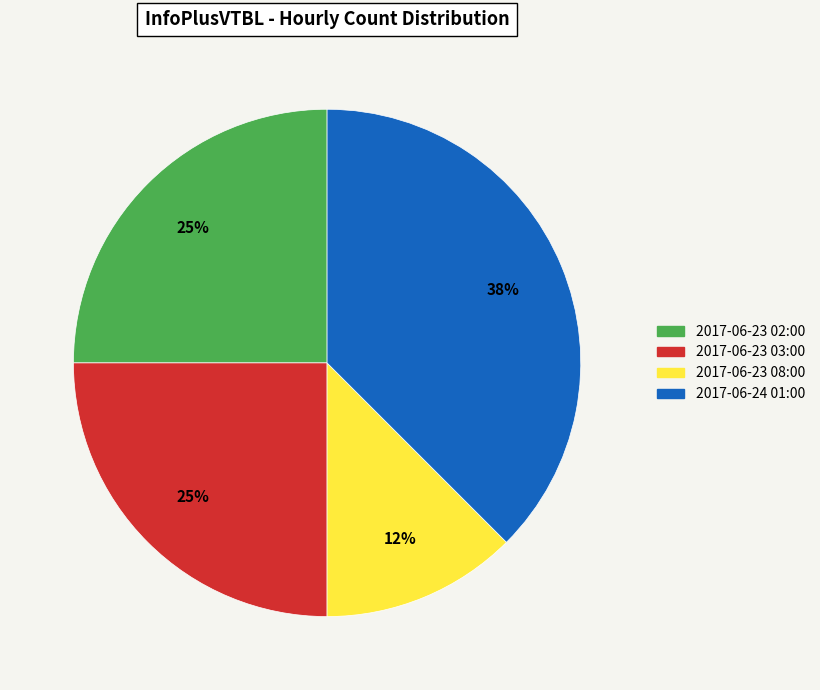

Which has a higher value, 2017-06-24 01:00 or 2017-06-23 02:00?

2017-06-24 01:00